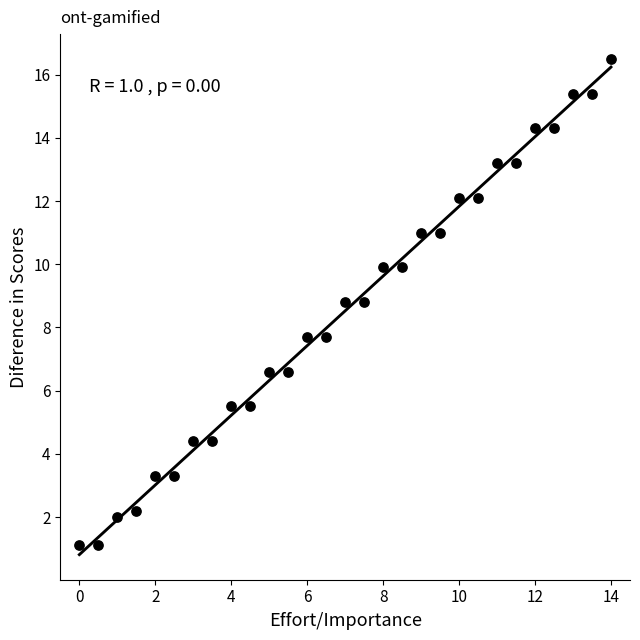

What is the range of Y values (max minus min)?

15.4